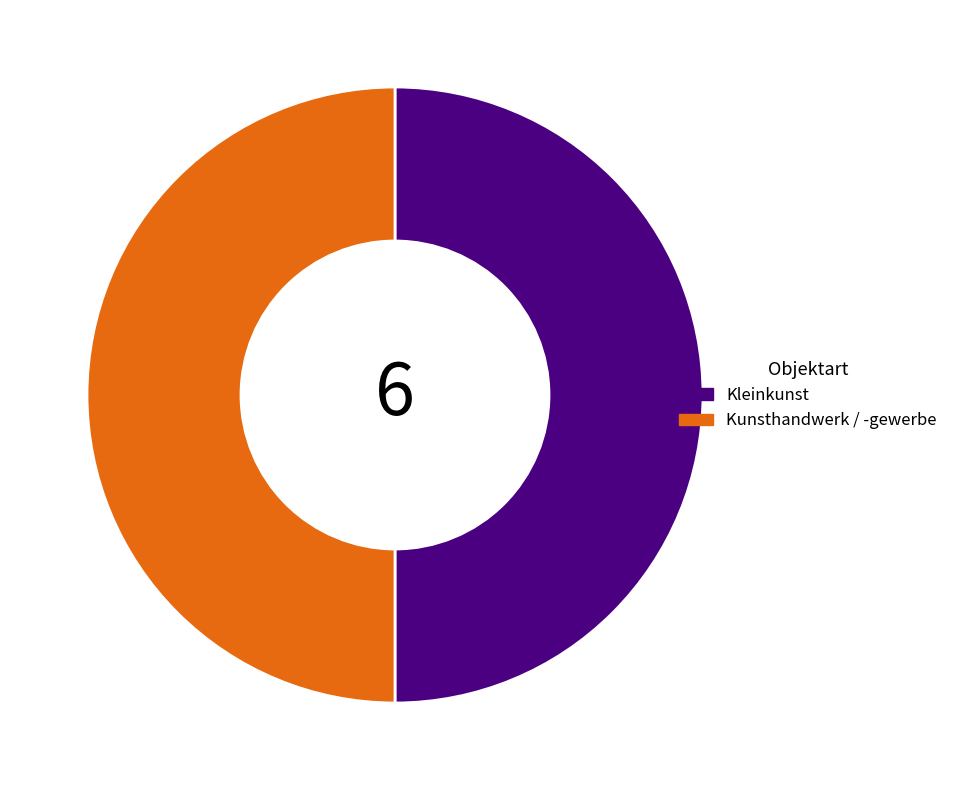

Count the number of slices in the pie.

2